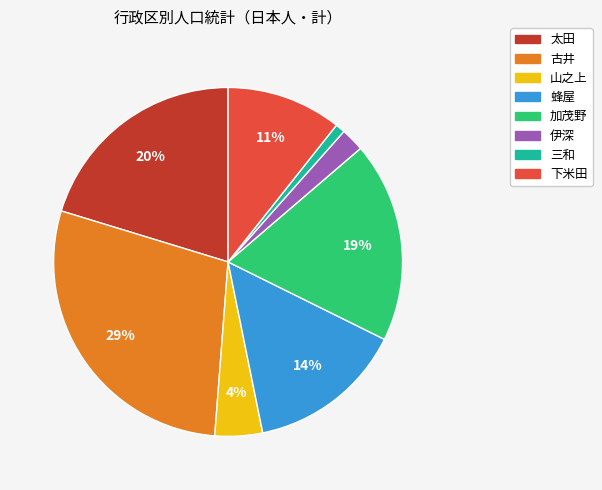

Does 伊深 account for over 50% of the chart?

No